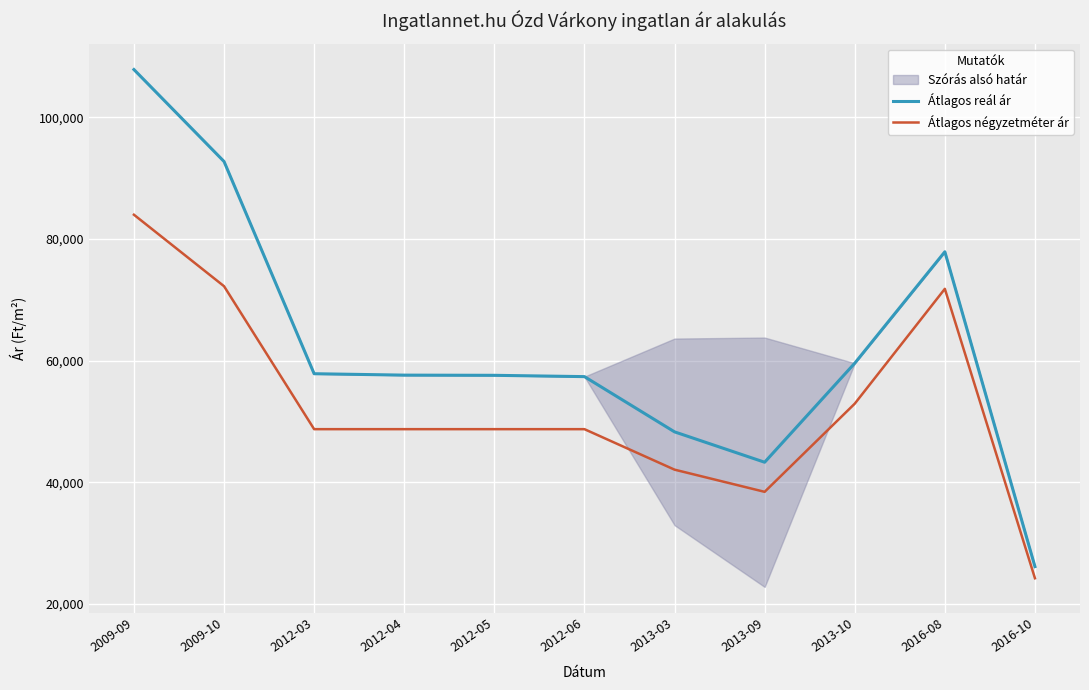

How many data points in Átlagos reál ár are less than 57633?

5